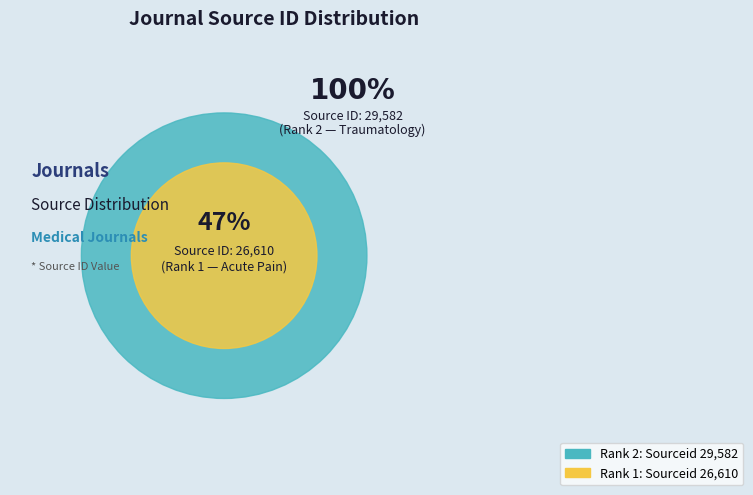

Is there a majority slice in this chart?

Yes